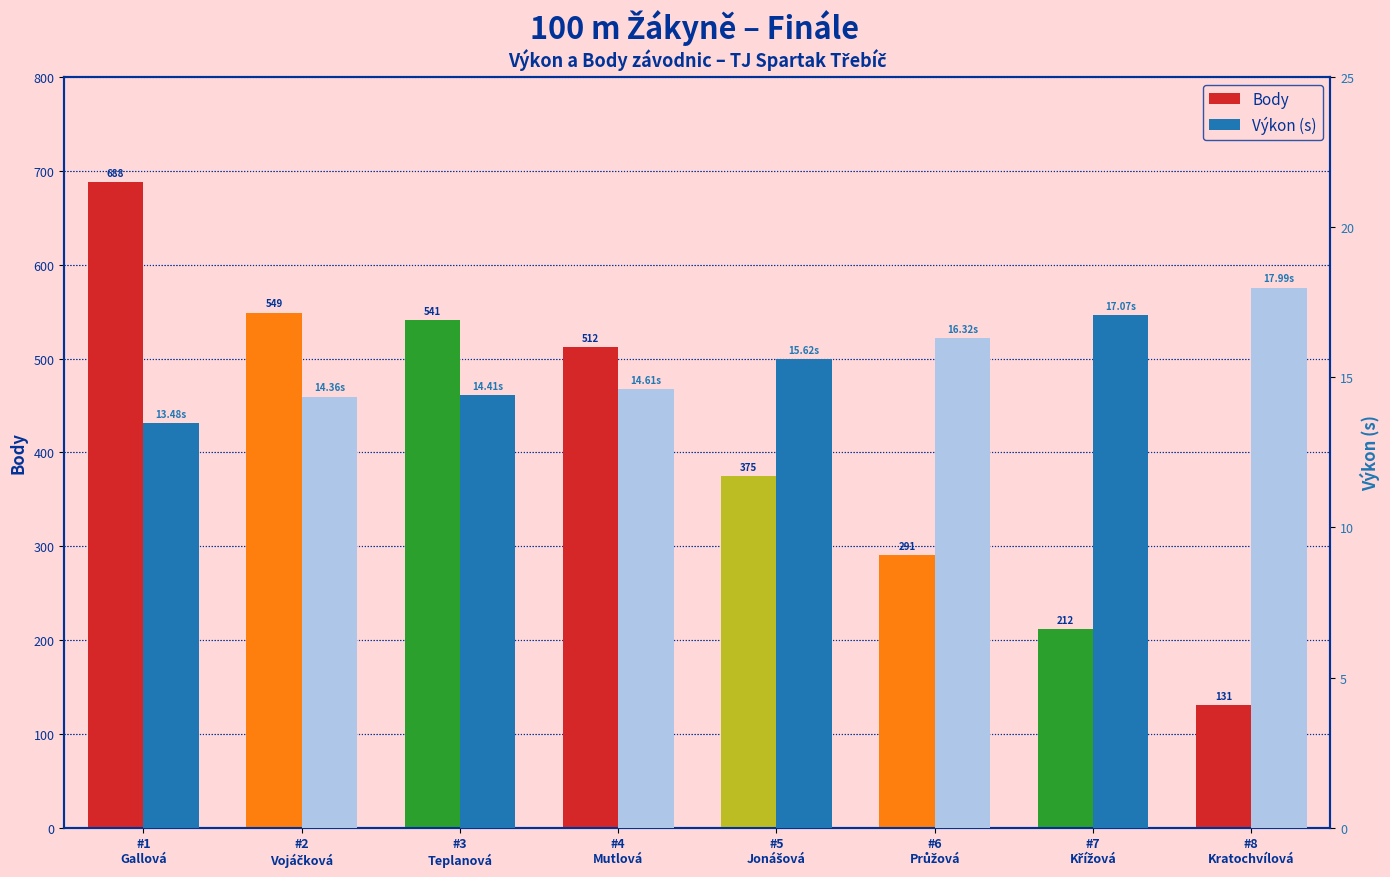

What is the value of the Výkon (s) bar at the 8th from the left?

18.0